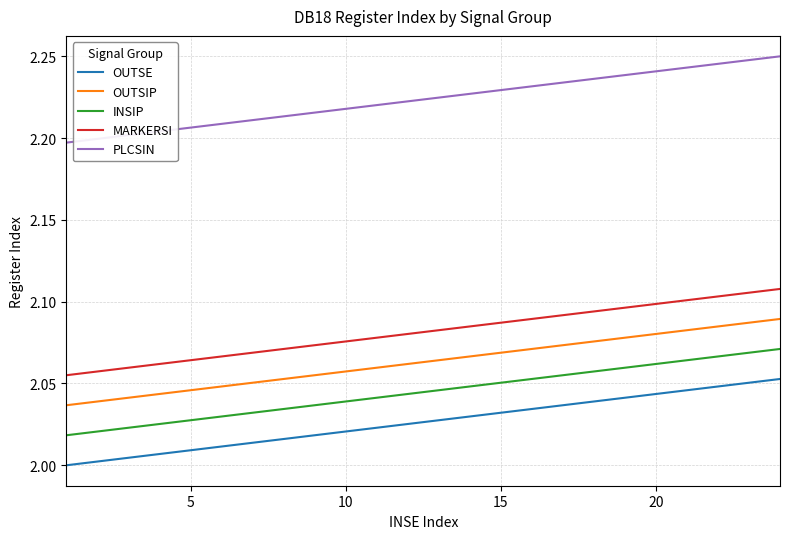

Which series has the largest total across all categories?

PLCSIN